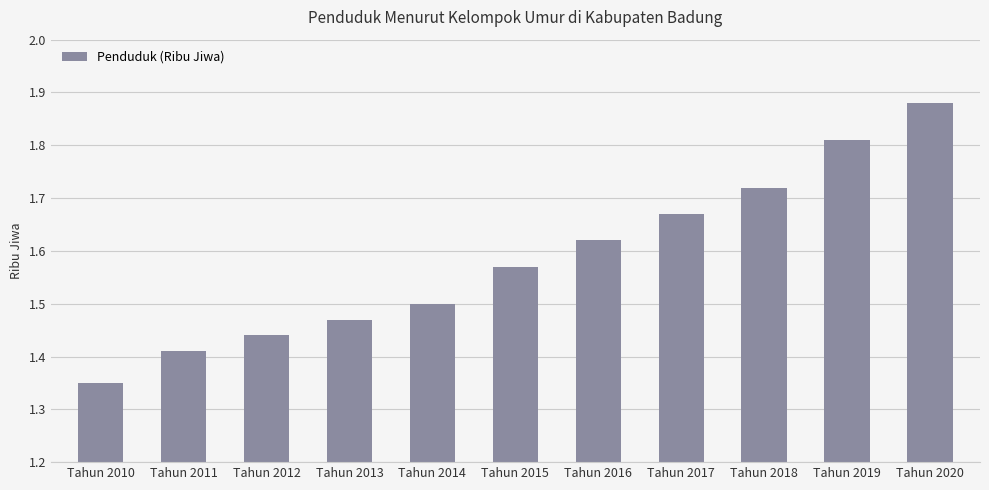

At which label is the value closest to 1?

Tahun 2010